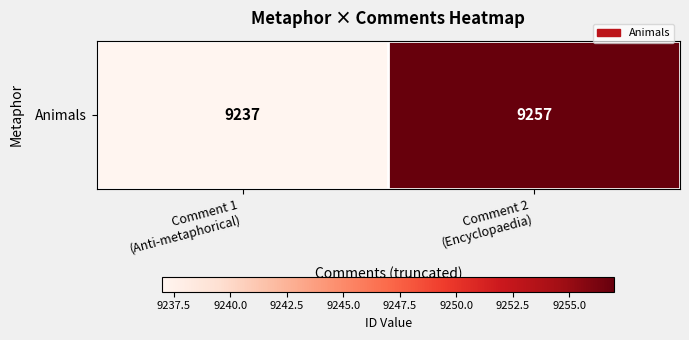

What is the ratio of the value at Comment 1
(Anti-metaphorical) to the value at Comment 2
(Encyclopaedia)?

1.0